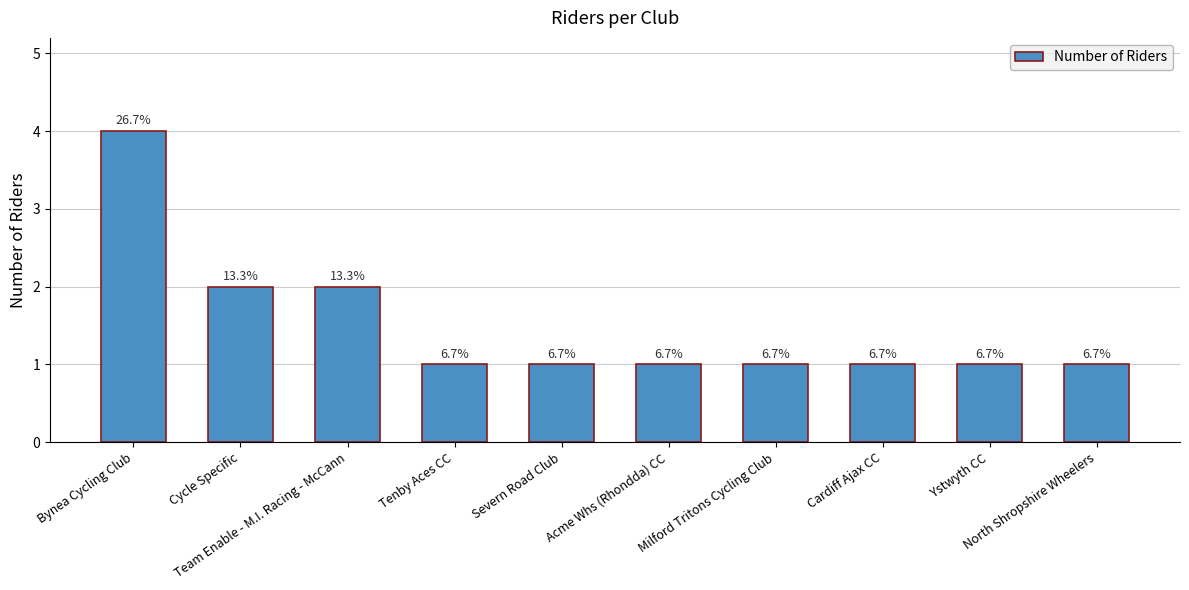

At which label is the value closest to 2?

Cycle Specific